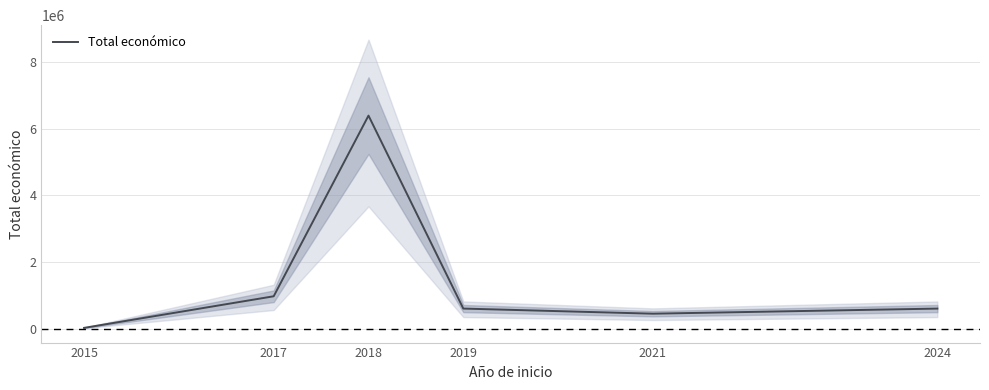

Between 2018 and 2021, which is larger?

2018